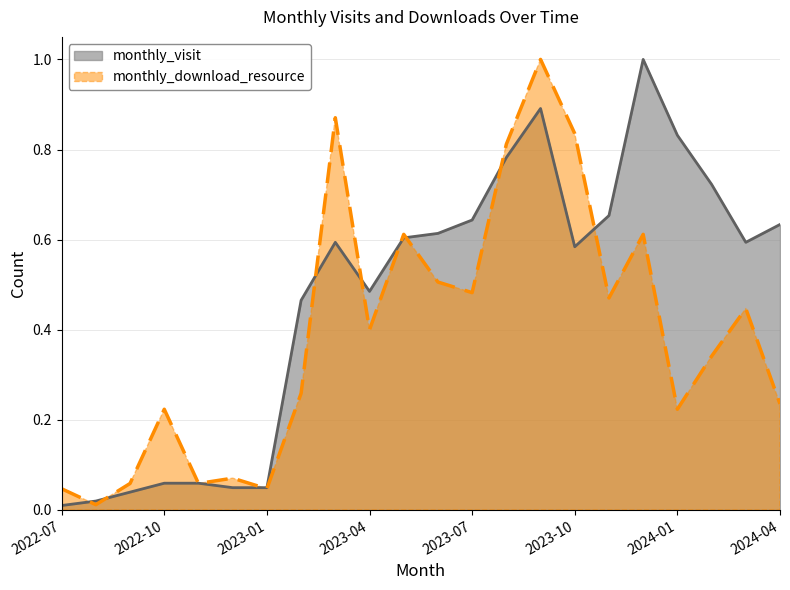

Reading right to left, what are all the values shown in this chart?

monthly_visit: 0.6	0.6	0.7	0.8	1.0	0.7	0.6	0.9	0.8	0.6	0.6	0.6	0.5	0.6	0.5	0.0	0.0	0.1	0.1	0.0	0.0	0.0
monthly_download_resource: 0.2	0.4	0.3	0.2	0.6	0.5	0.8	1.0	0.8	0.5	0.5	0.6	0.4	0.9	0.3	0.0	0.1	0.1	0.2	0.1	0.0	0.0